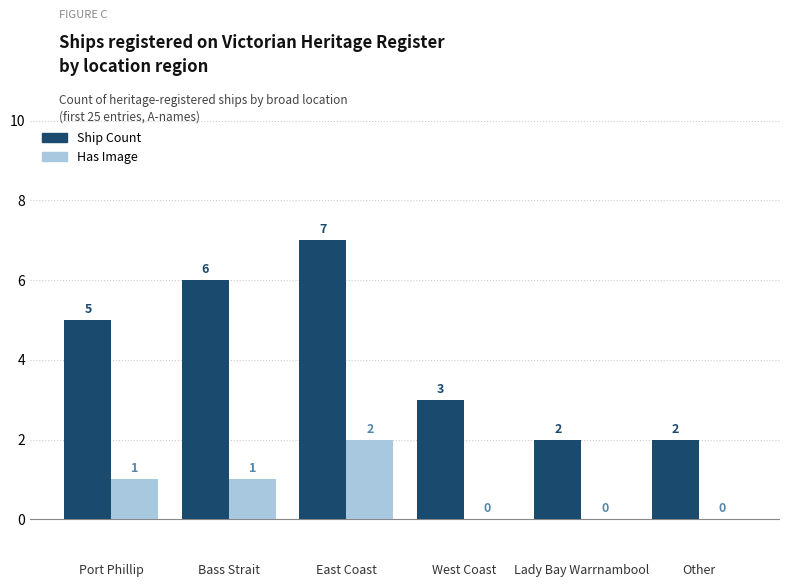

At which label does Has Image reach its peak?

East Coast